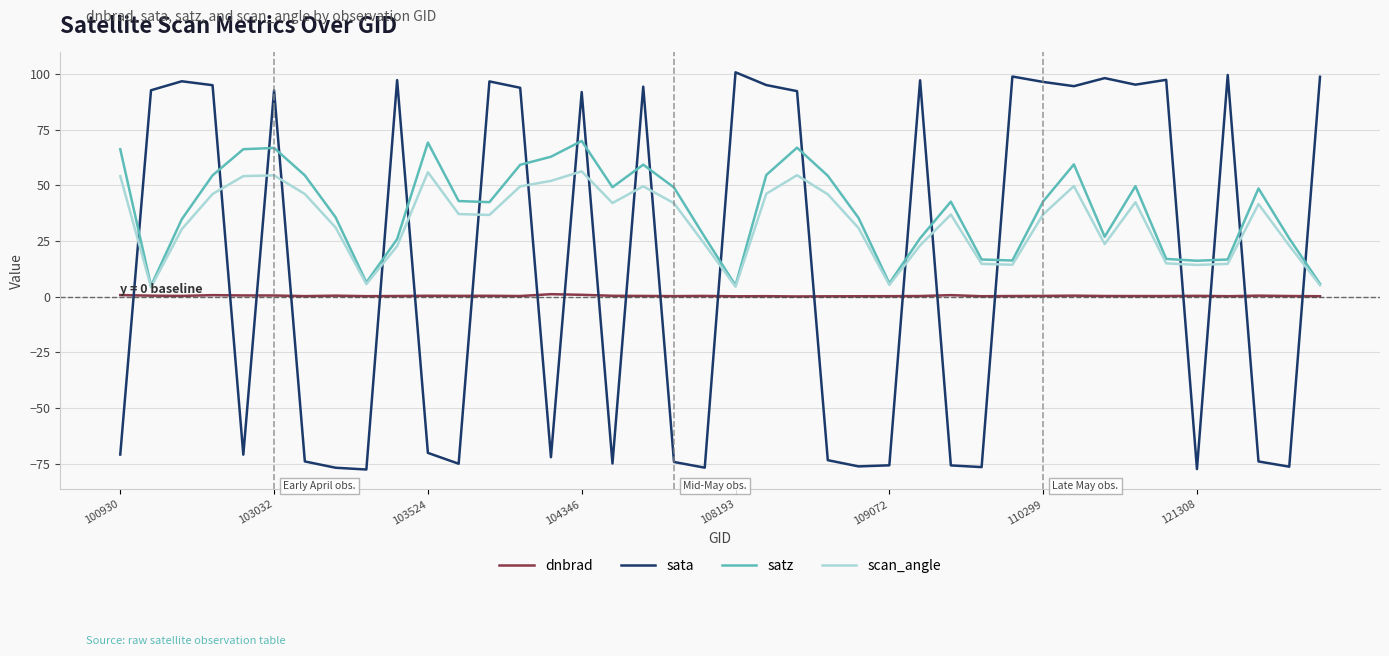

How many times do sata and dnbrad cross each other?

21